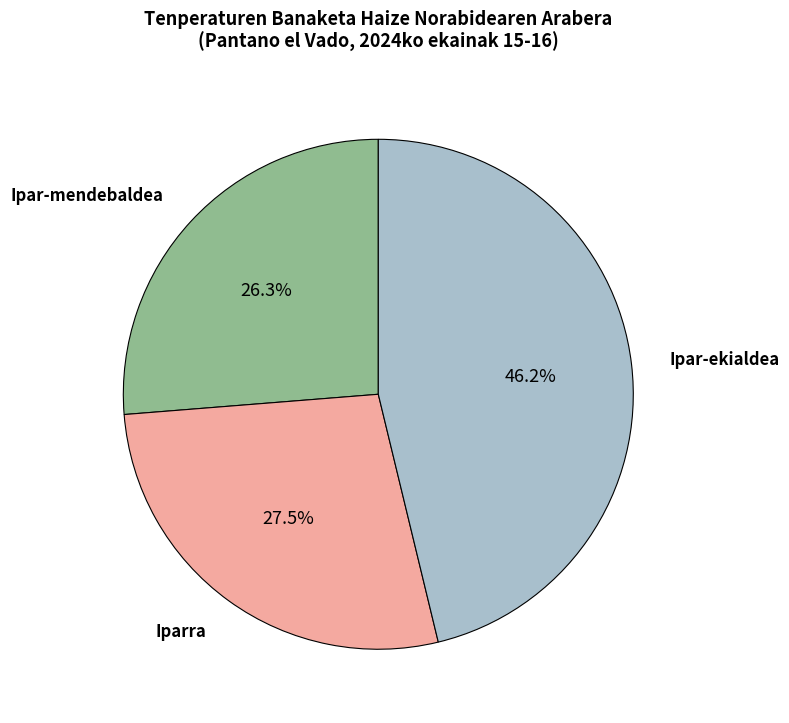

Count the number of slices in the pie.

3